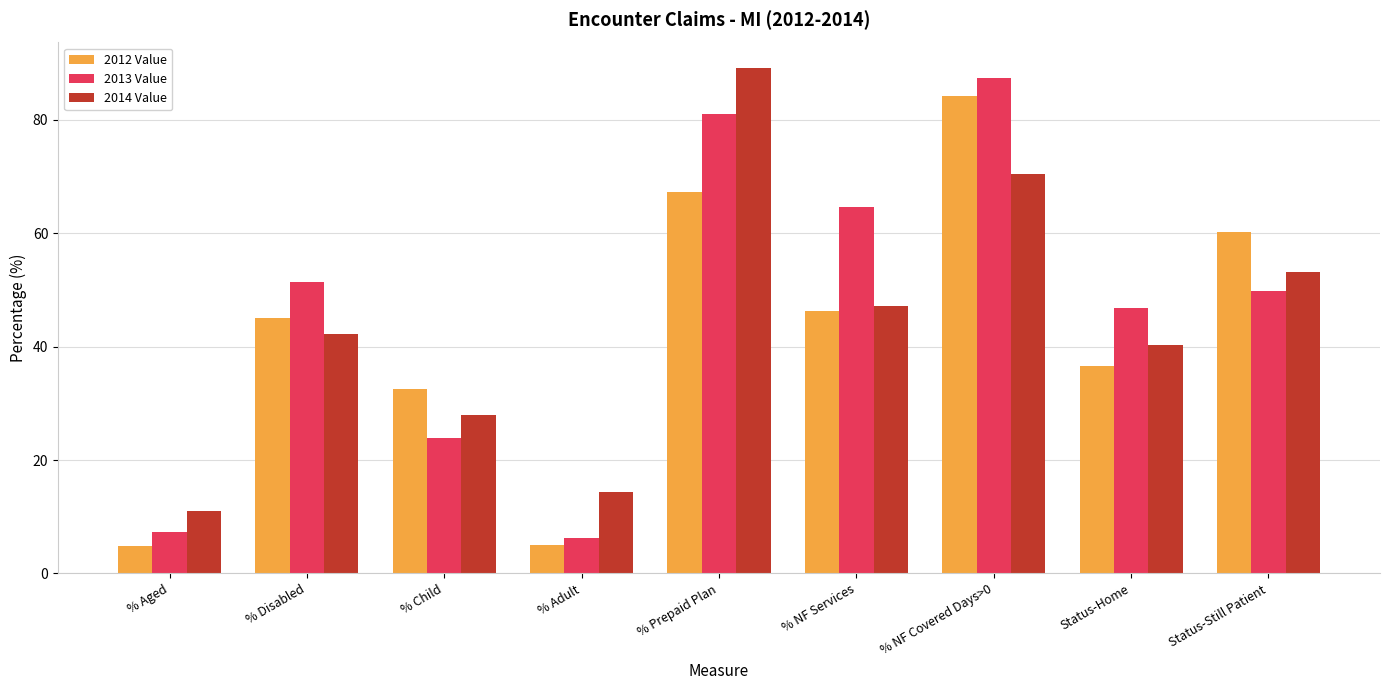

What is the maximum value shown in the chart?

89.2